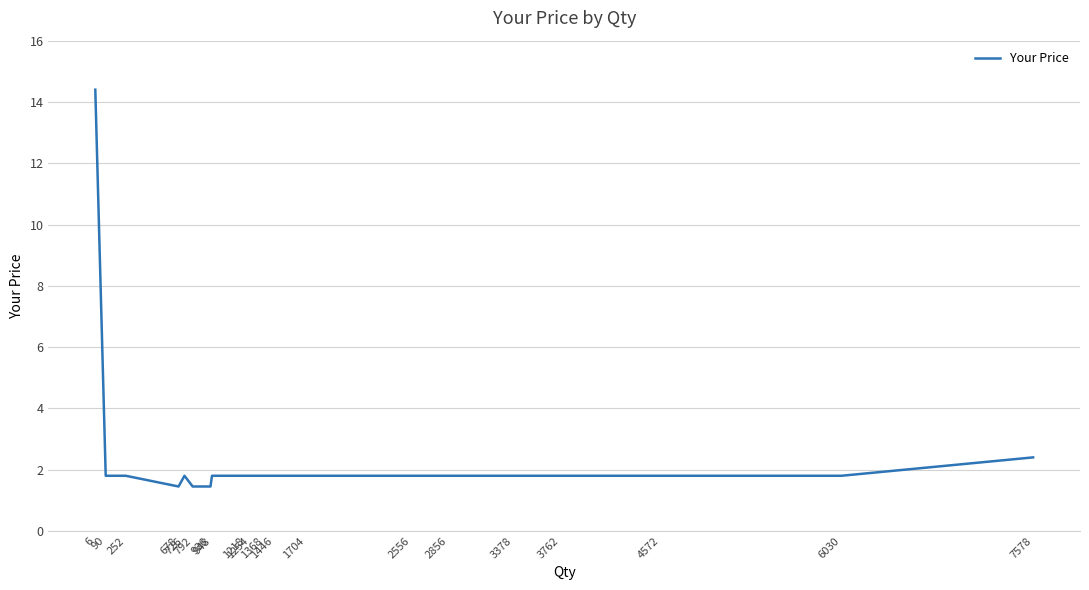

What is the maximum value shown in the chart?

14.4